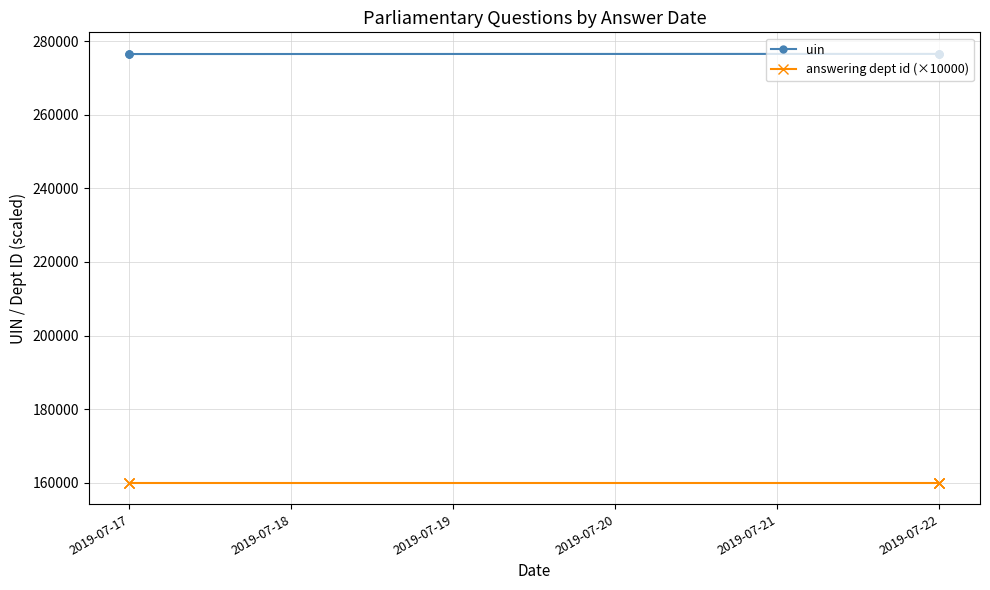

Which label corresponds to the largest value in the chart?

2019-07-17